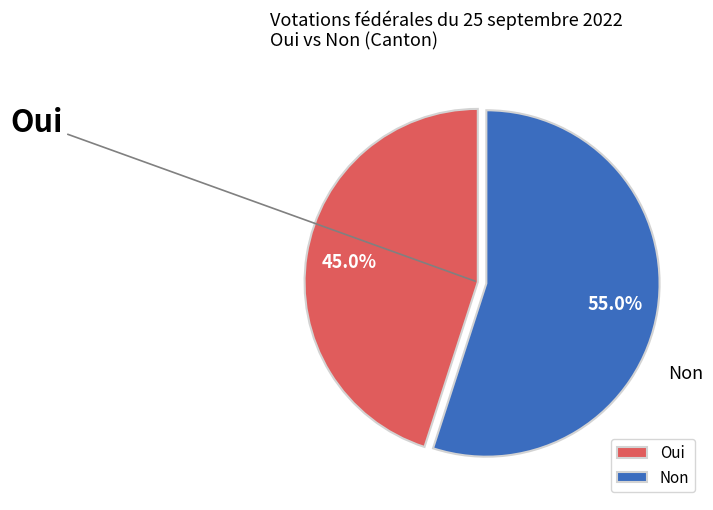

What percentage do Oui and Non together represent?

100.0%